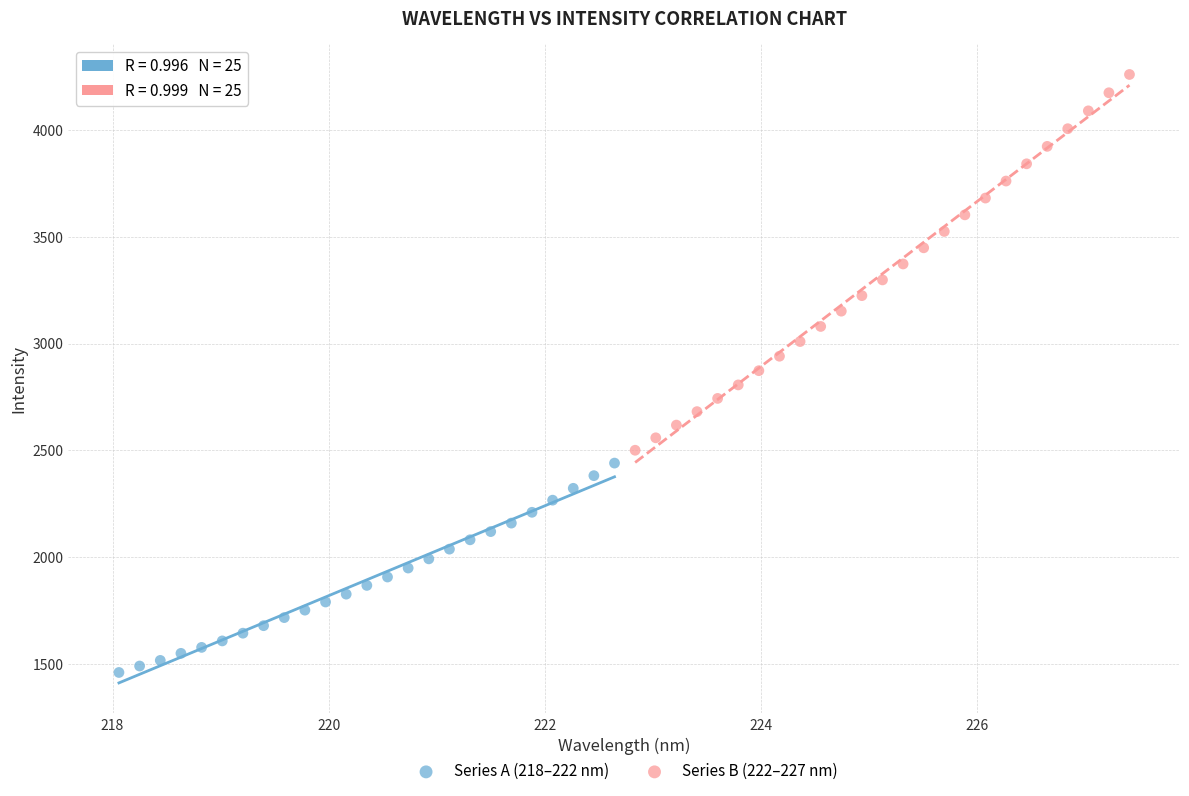

Which series contains the lowest Y value?

Series A (218–222 nm)